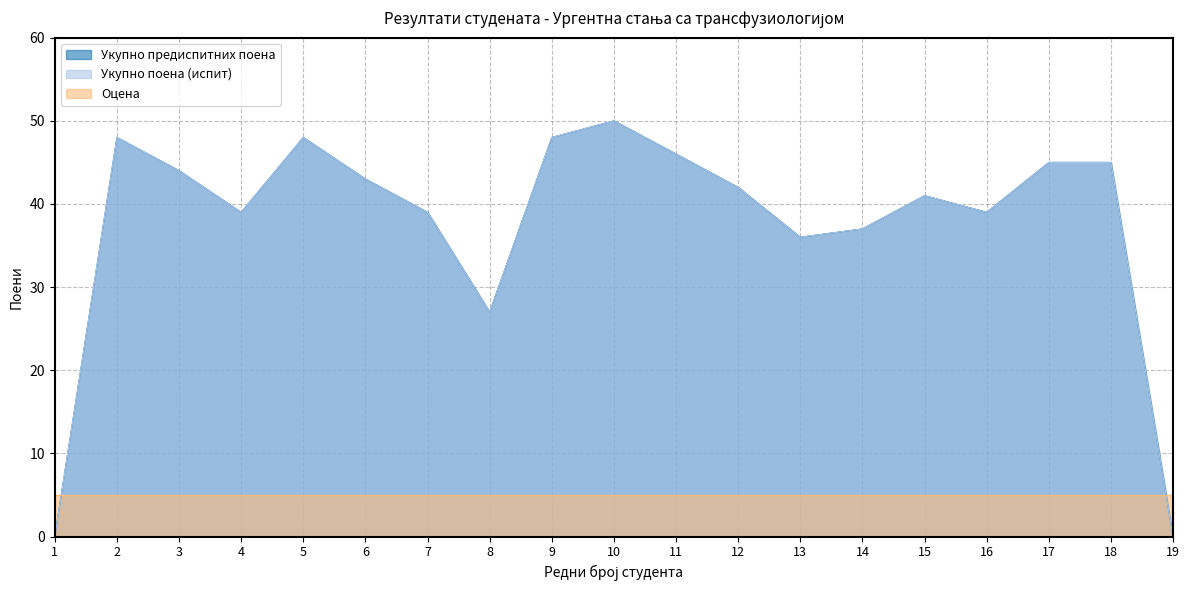

List the labels in order of Укупно поена (испит) value, largest first.

10, 2, 5, 9, 11, 17, 18, 3, 6, 12, 15, 4, 7, 16, 14, 13, 8, 1, 19